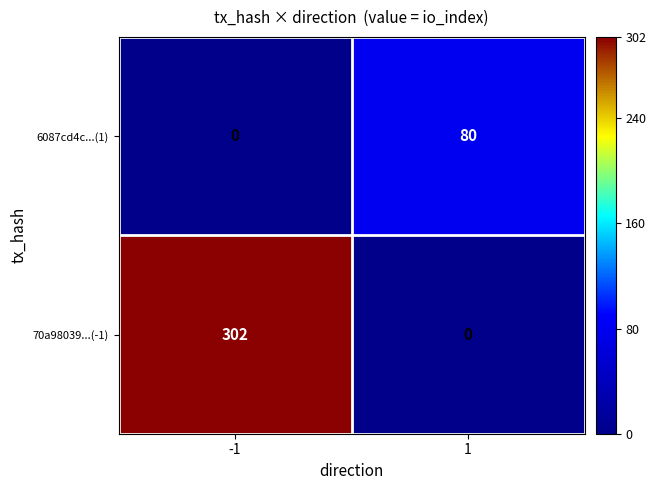

Which series changed the most between -1 and 1?

70a98039...(-1)